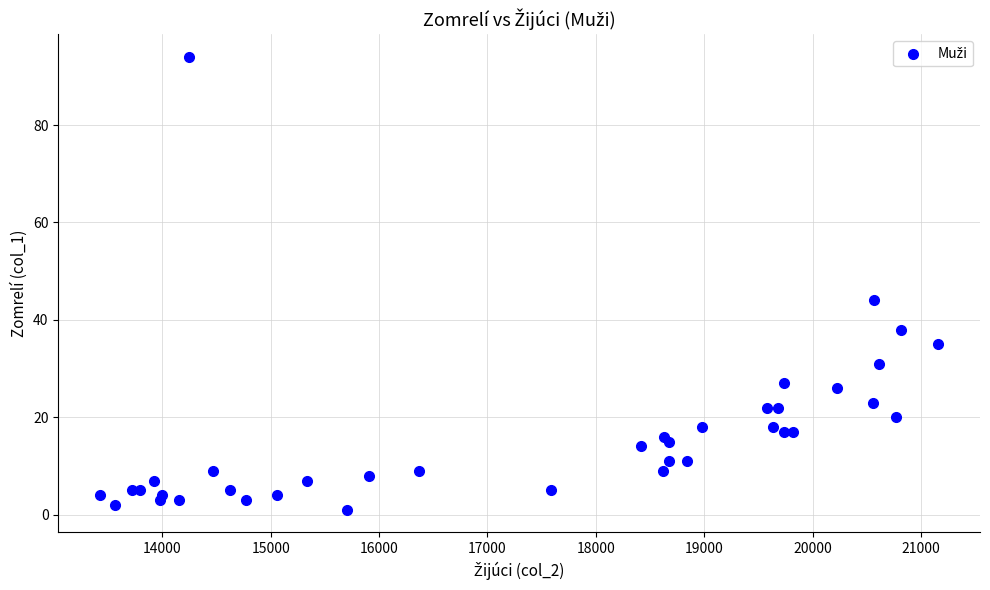

What Y value in the scatter plot is closest to 47?

44